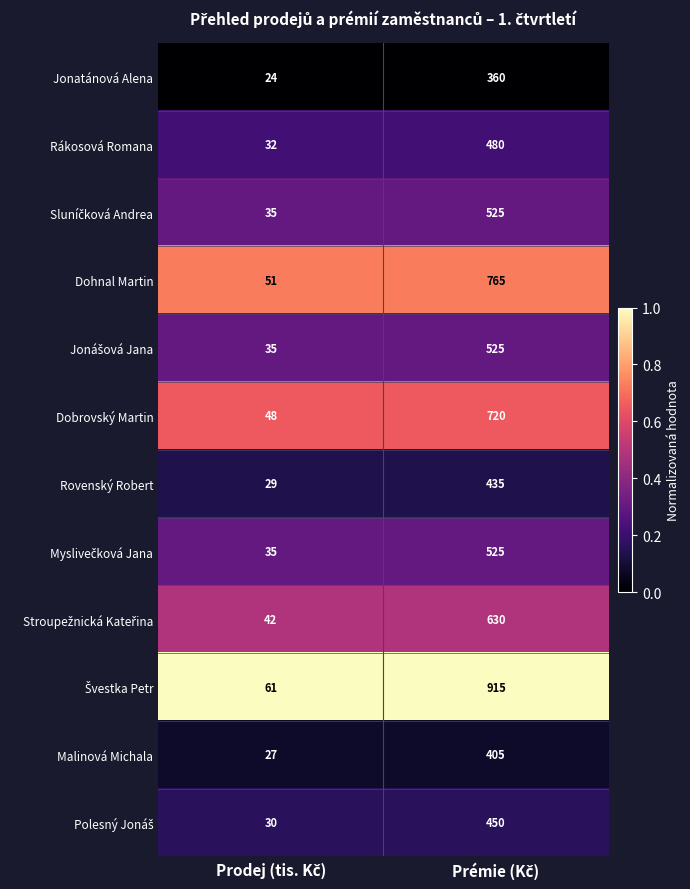

What is the smallest value displayed?

24